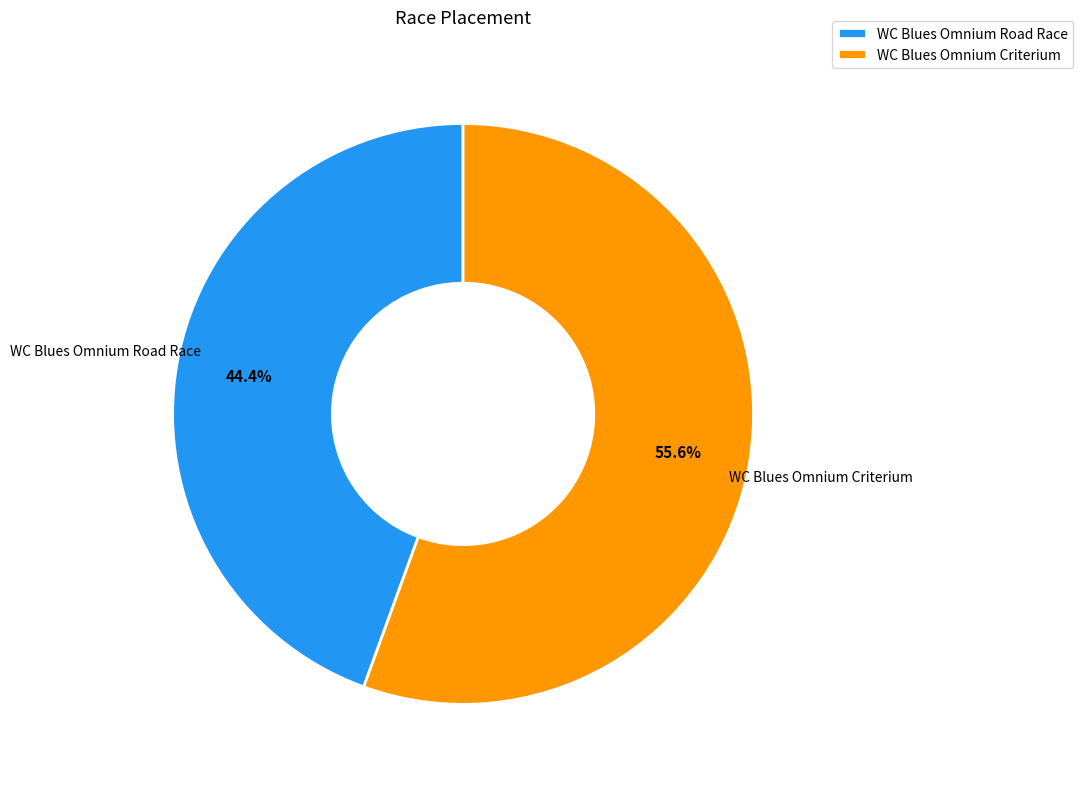

Which slice is the largest?

WC Blues Omnium Criterium